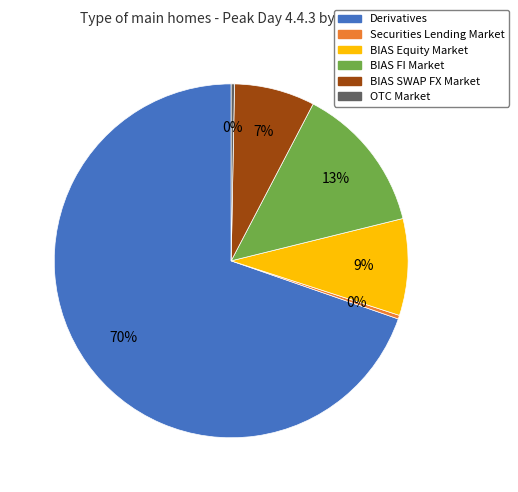

Which category has the biggest portion of the pie?

Derivatives